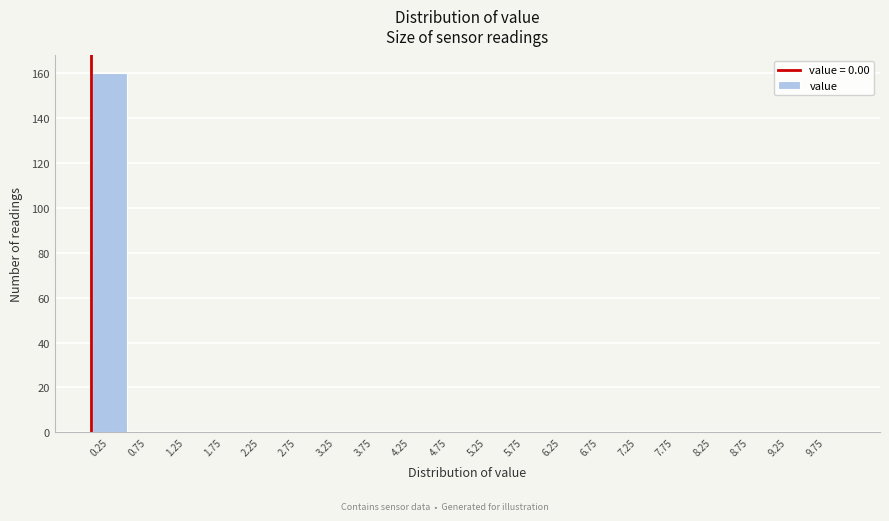

Which range on the x-axis has the tallest bar?

0.0 to 0.5